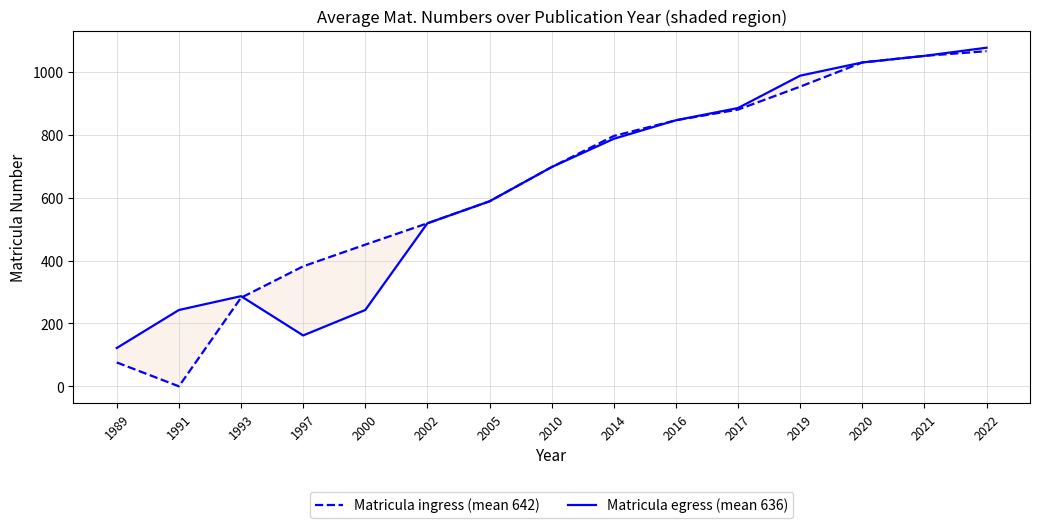

Which series has the largest range (max minus min)?

Matricula ingress (mean 642)